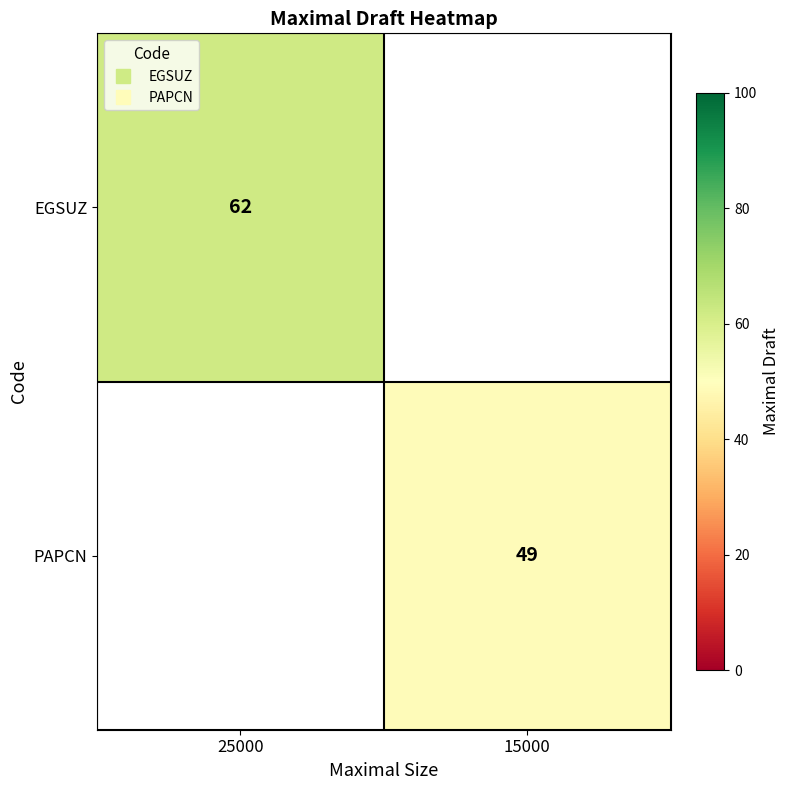

Which category has the lowest value in the PAPCN series?

25000